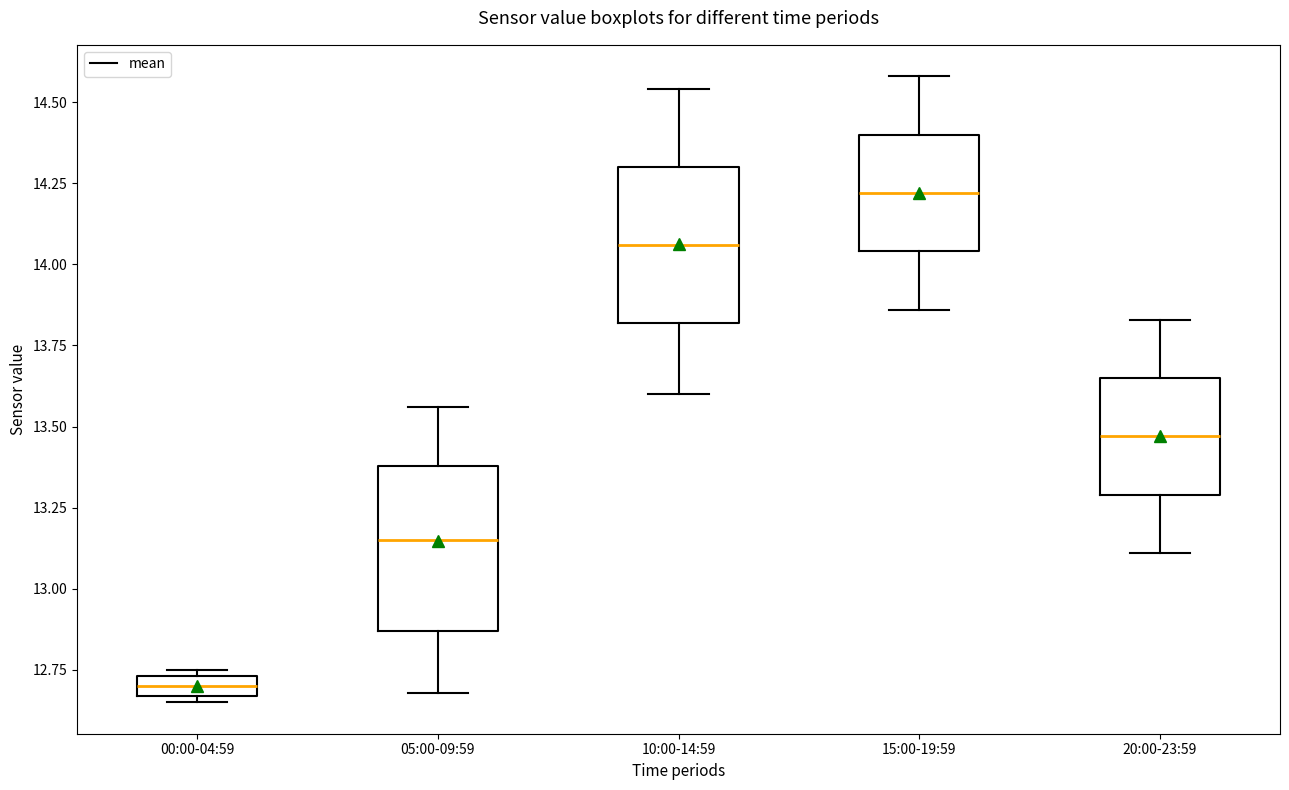

Where is the upper edge of the box for 15:00-19:59 on the y-axis? The values are not printed on the chart, so give them approximately, as read against the axis.

14.40